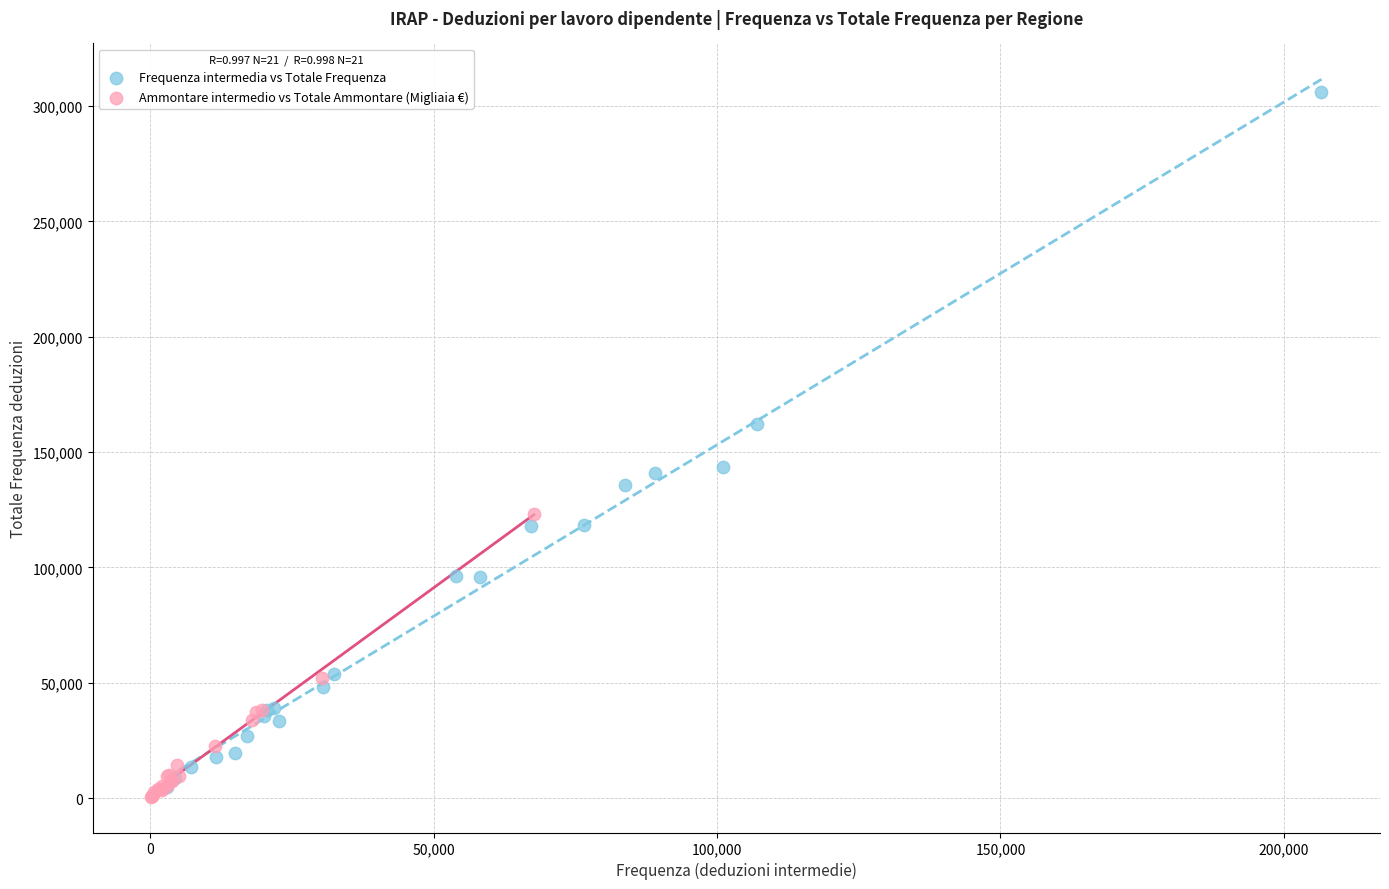

Which series contains the highest Y value?

Frequenza intermedia vs Totale Frequenza